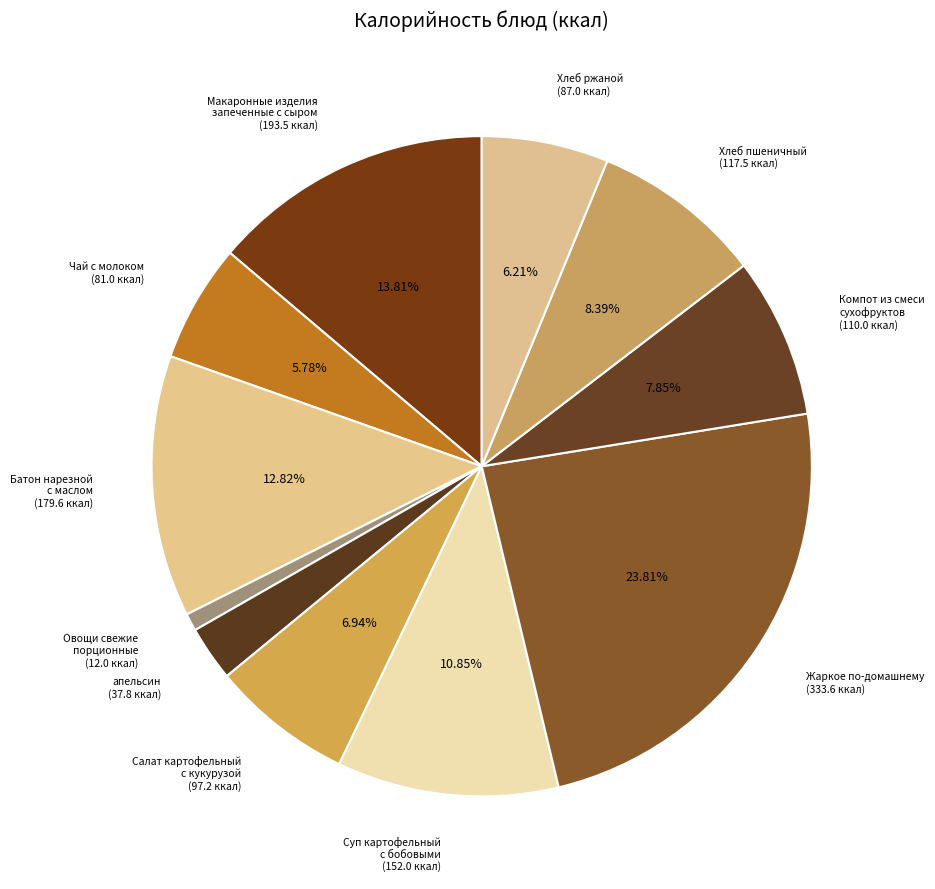

True or false: Хлеб ржаной accounts for 6% of the total.

True